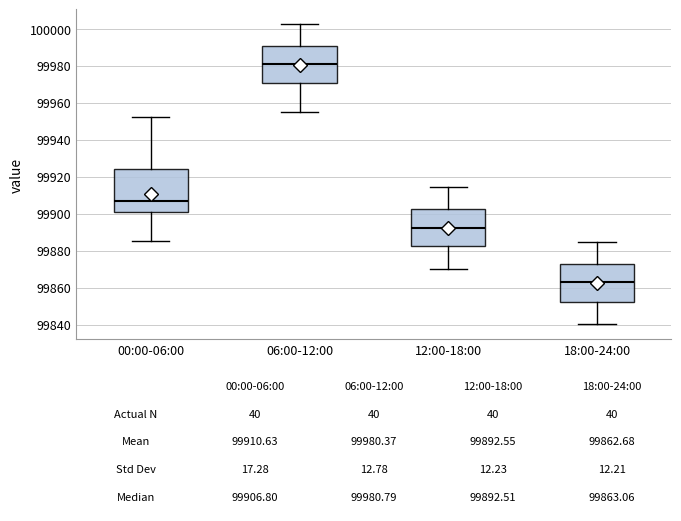

Comparing the boxes themselves (not the whiskers), which one is the tallest?

00:00-06:00